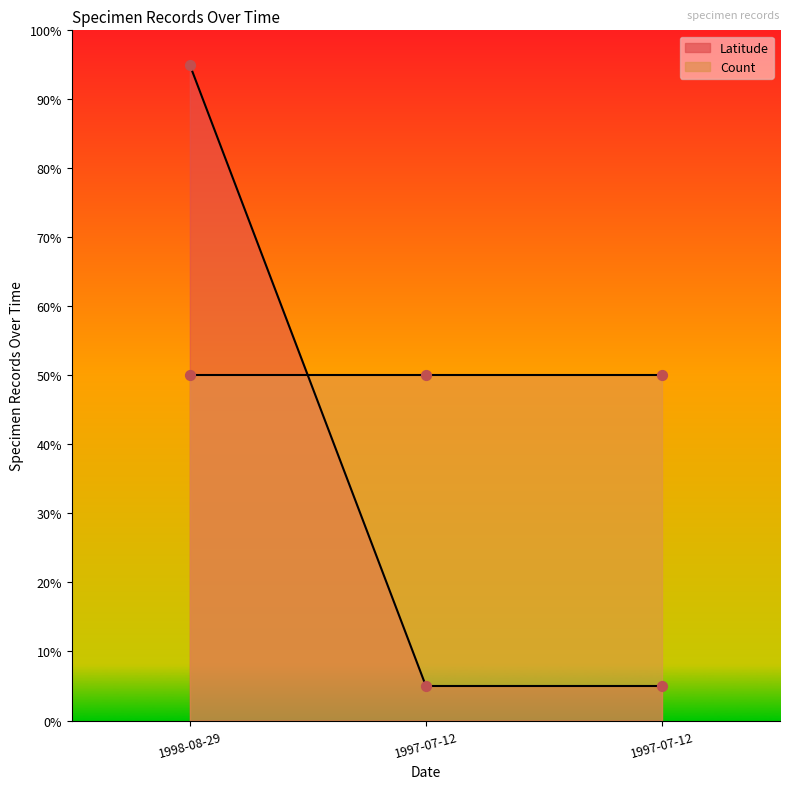

Approximately how many times larger is the value at 1997-07-12 compared to 1997-07-12?

1.0